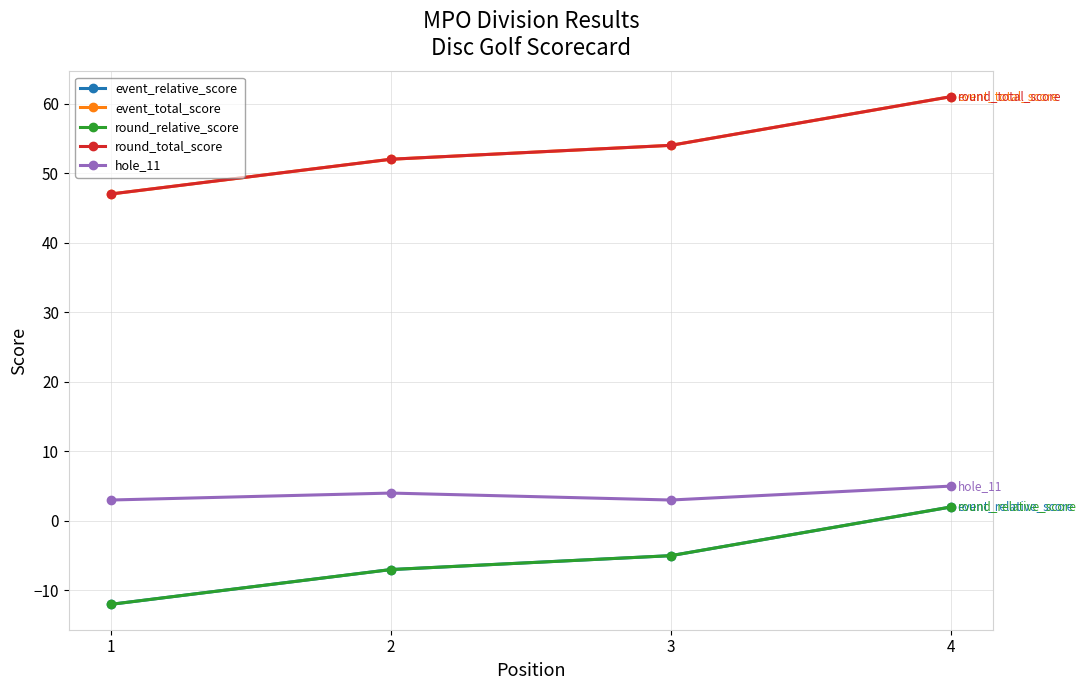

What is the value of the round_total_score point at the 4th from the left?

61